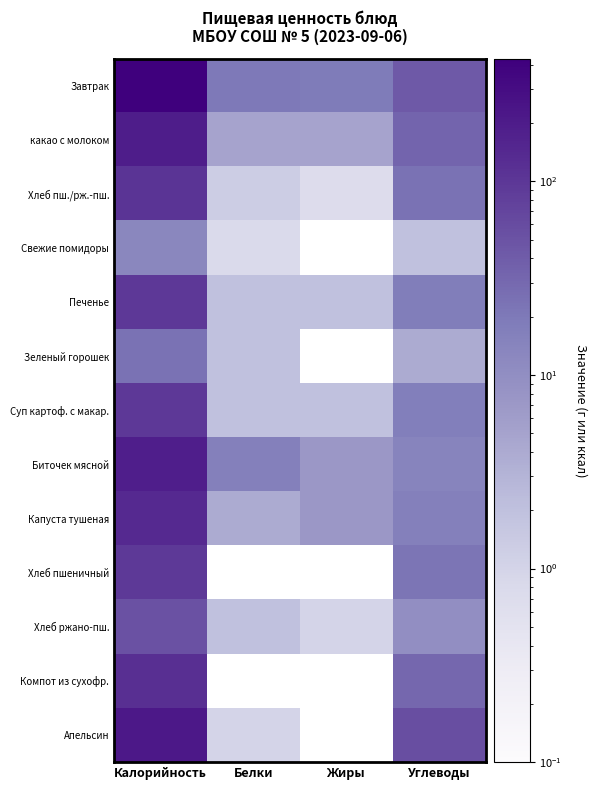

Which series changed the most between Калорийность and Белки?

Завтрак